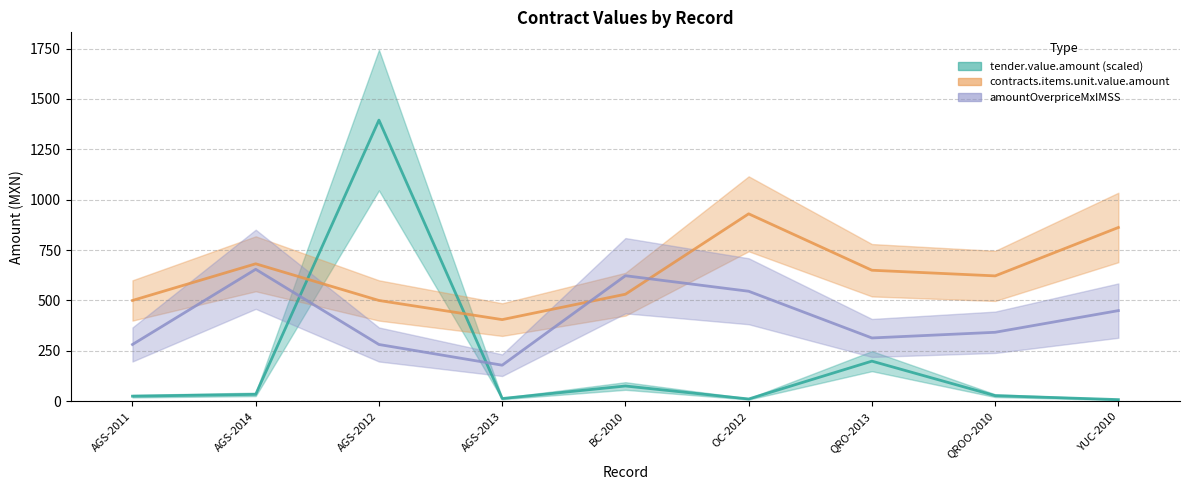

Rank the categories by contracts.items.unit.value.amountOverpriceMxIMSS value from highest to lowest.

AGS-2014, BC-2010, OC-2012, YUC-2010, QROO-2010, QRO-2013, AGS-2011, AGS-2012, AGS-2013